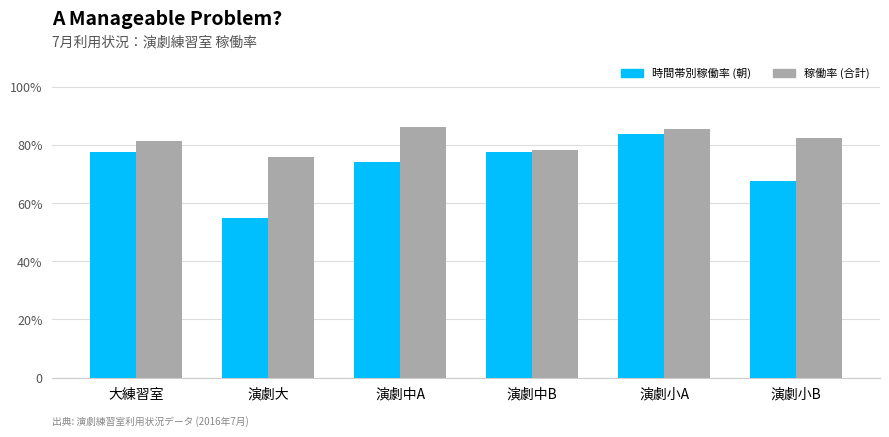

Which series has the largest total across all categories?

稼働率 (合計)